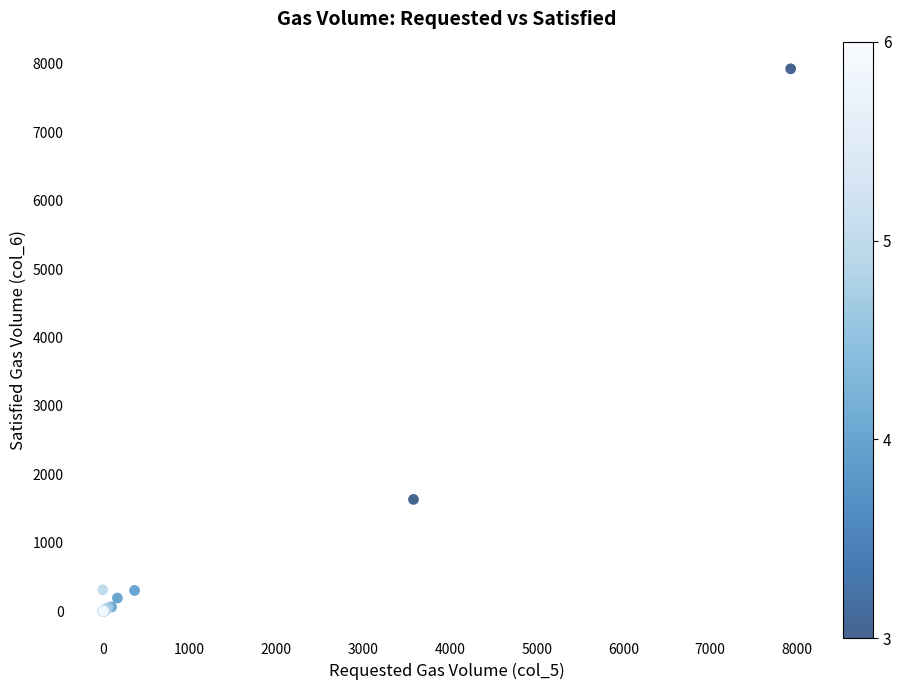

What Y value in the scatter plot is closest to 3963?

1634.1